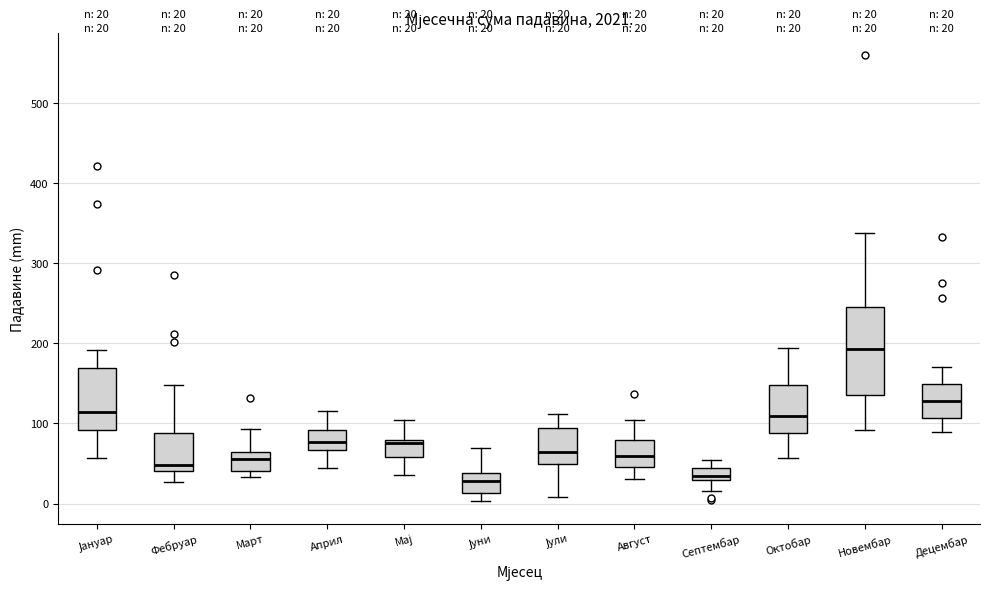

Which box has the highest median line?

Новембар